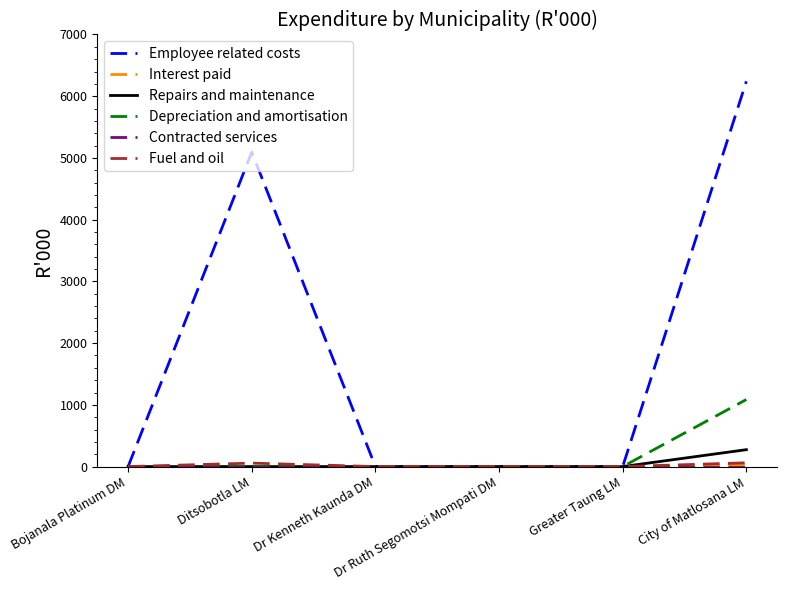

Which series has the largest total across all categories?

Employee related costs